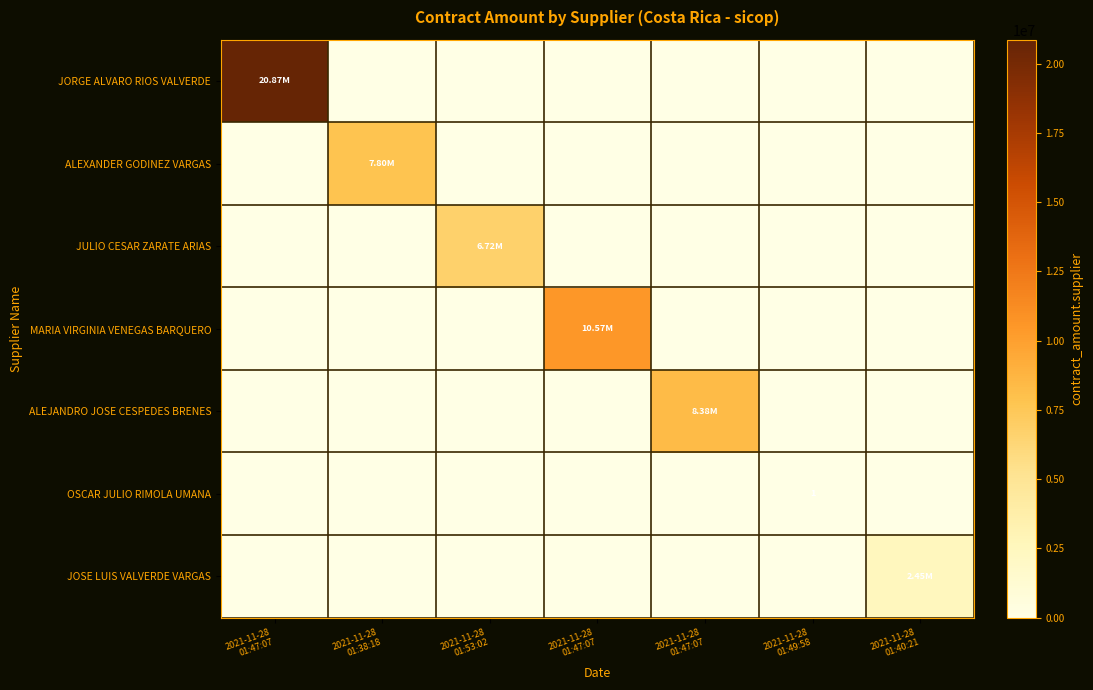

At which category is the sum across all series the highest?

2021-11-28
01:47:07